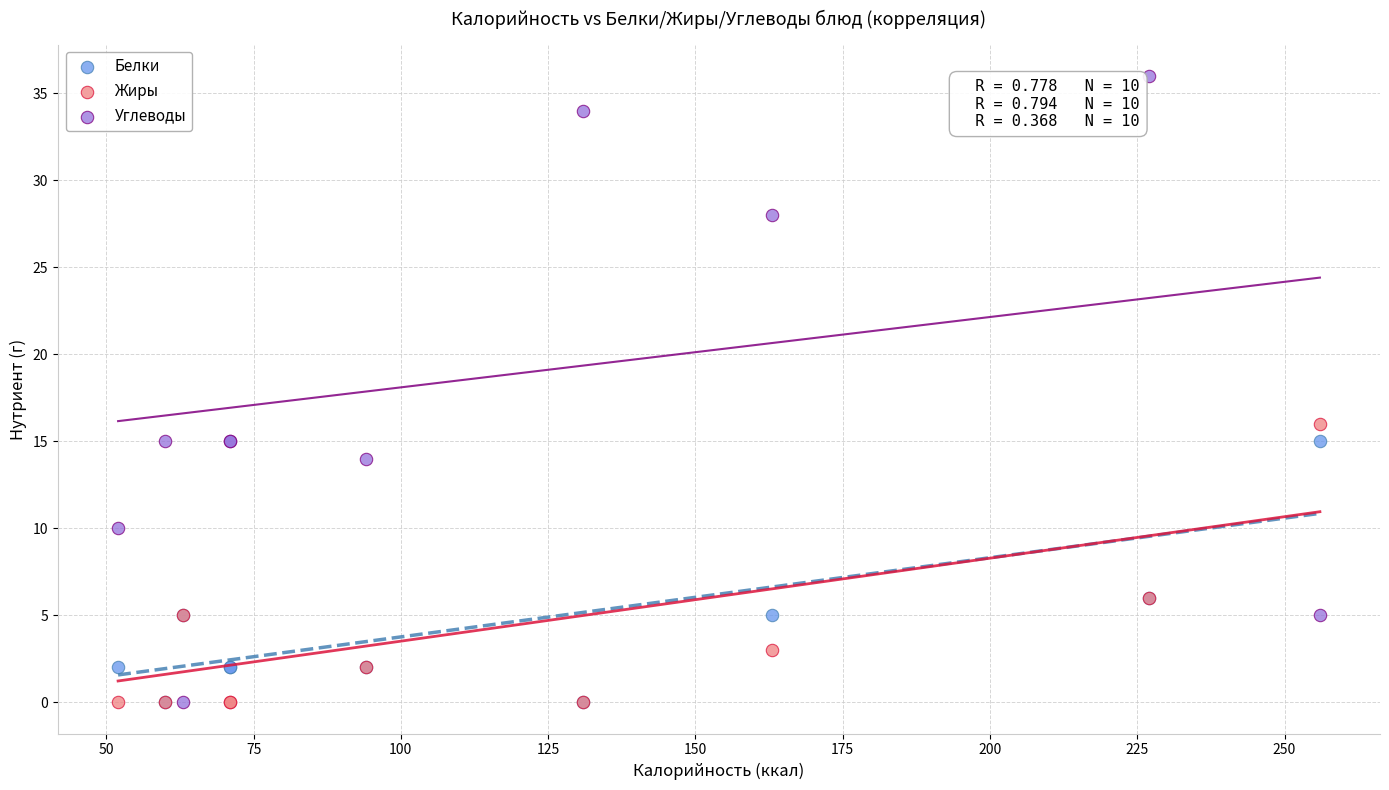

Across all series, what Y value is closest to 18?

16